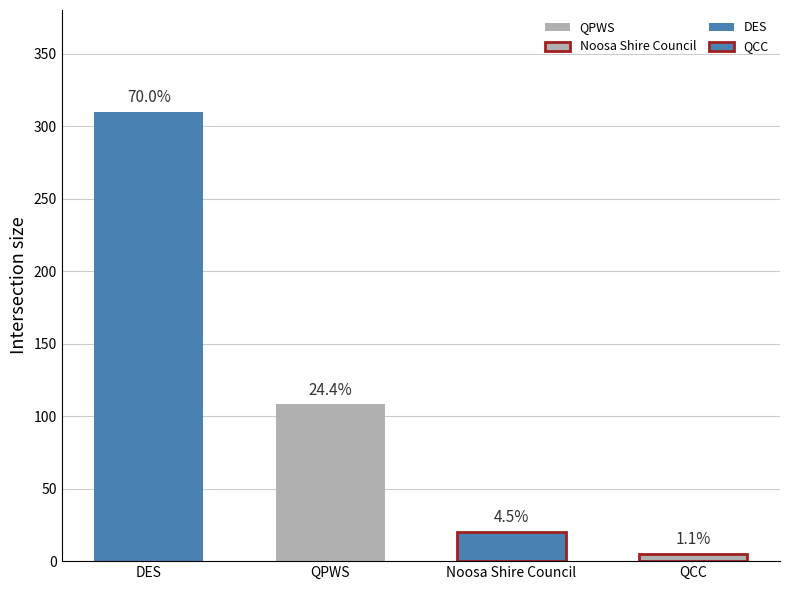

Rank the categories by value from lowest to highest.

QCC, Noosa Shire Council, QPWS, DES